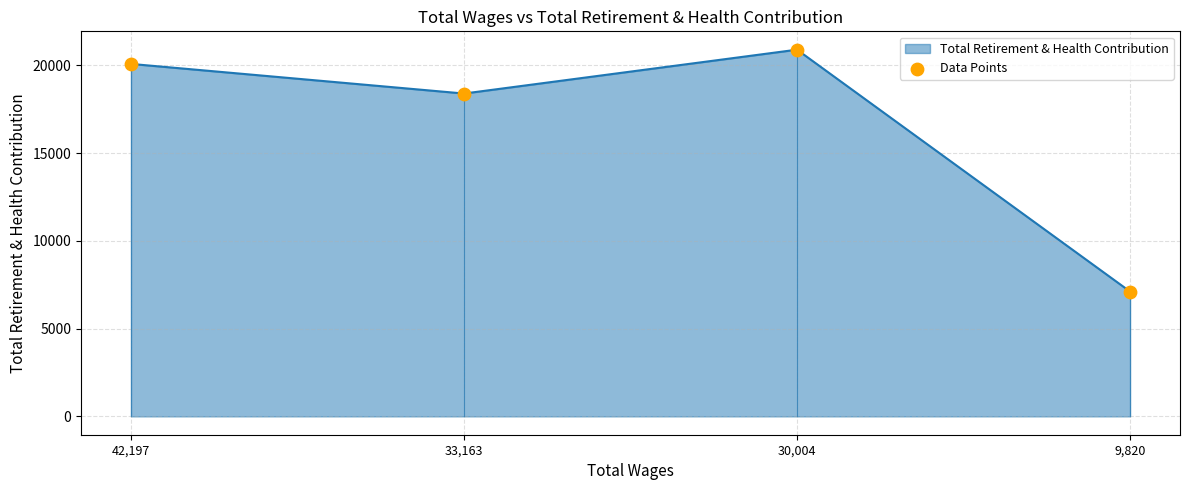

Which has a higher value, 30,004 or 33,163?

30,004